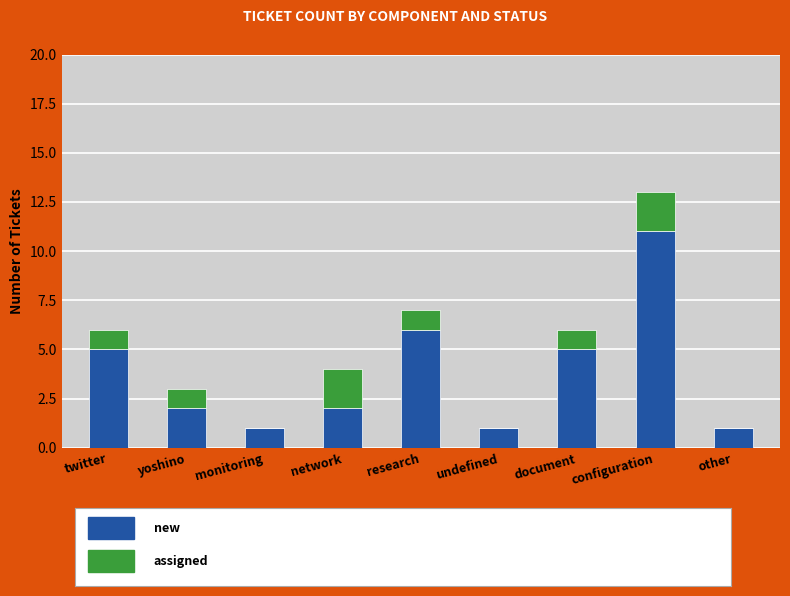

Reading right to left, what are the values for new?

other=1	configuration=11	document=5	undefined=1	research=6	network=2	monitoring=1	yoshino=2	twitter=5